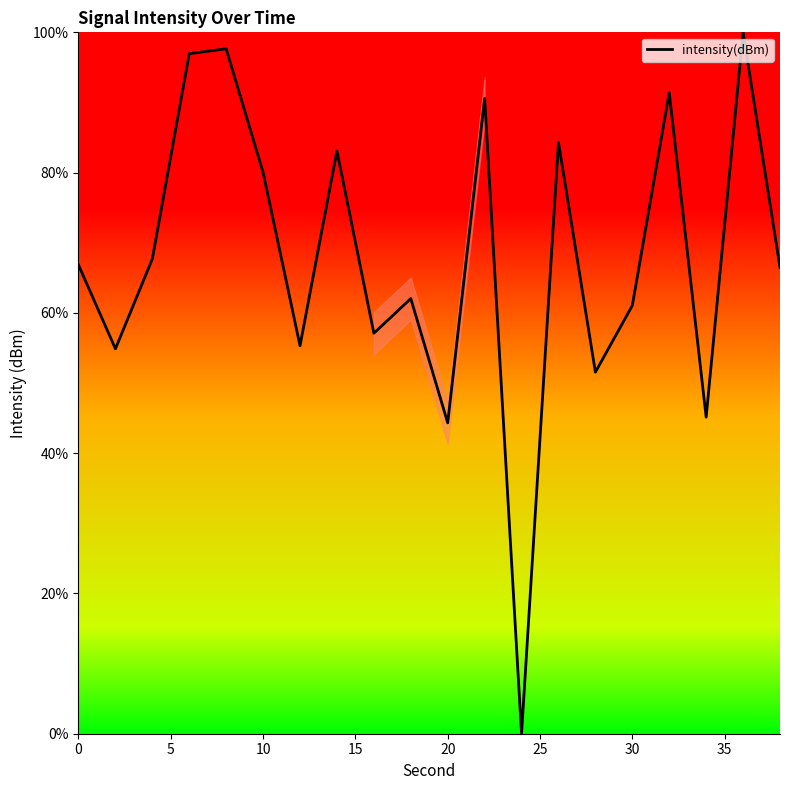

What is the maximum value shown in the chart?

100.0